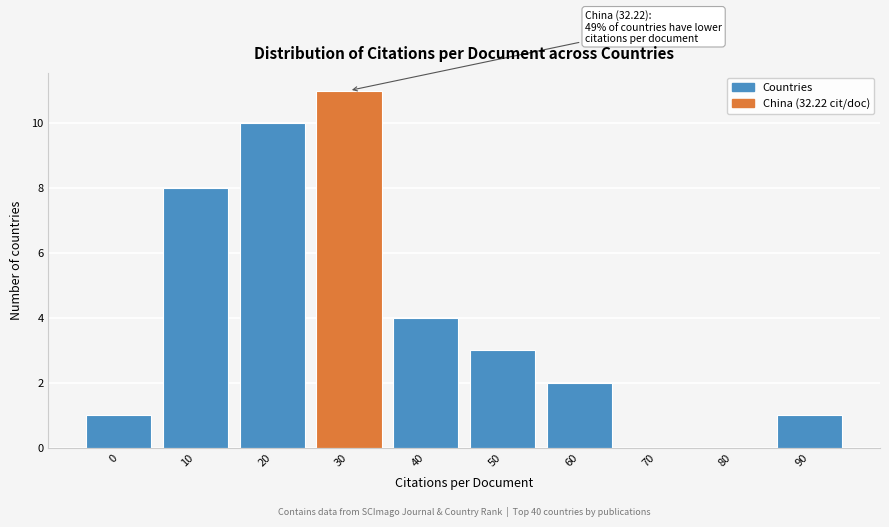

Reading left to right, what are all the values shown in this chart?

0=1	10=8	20=10	30=11	40=4	50=3	60=2	70=0	80=0	90=1